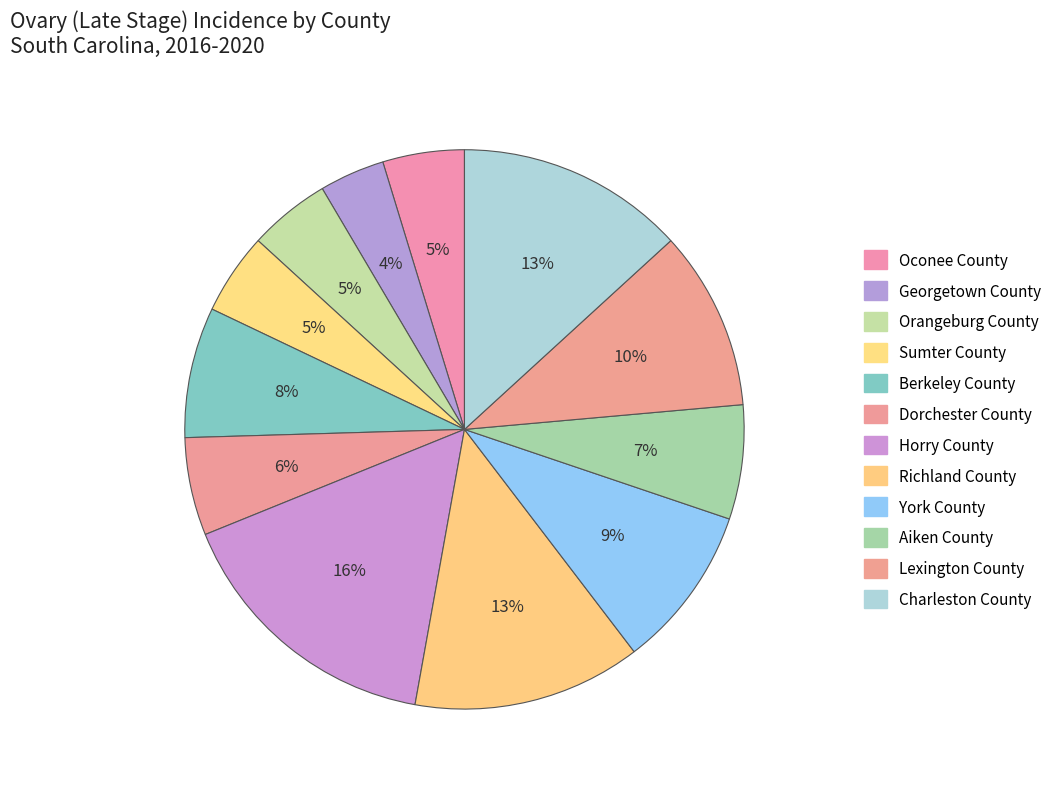

To the nearest percent, what percentage of the pie is Lexington County?

10%